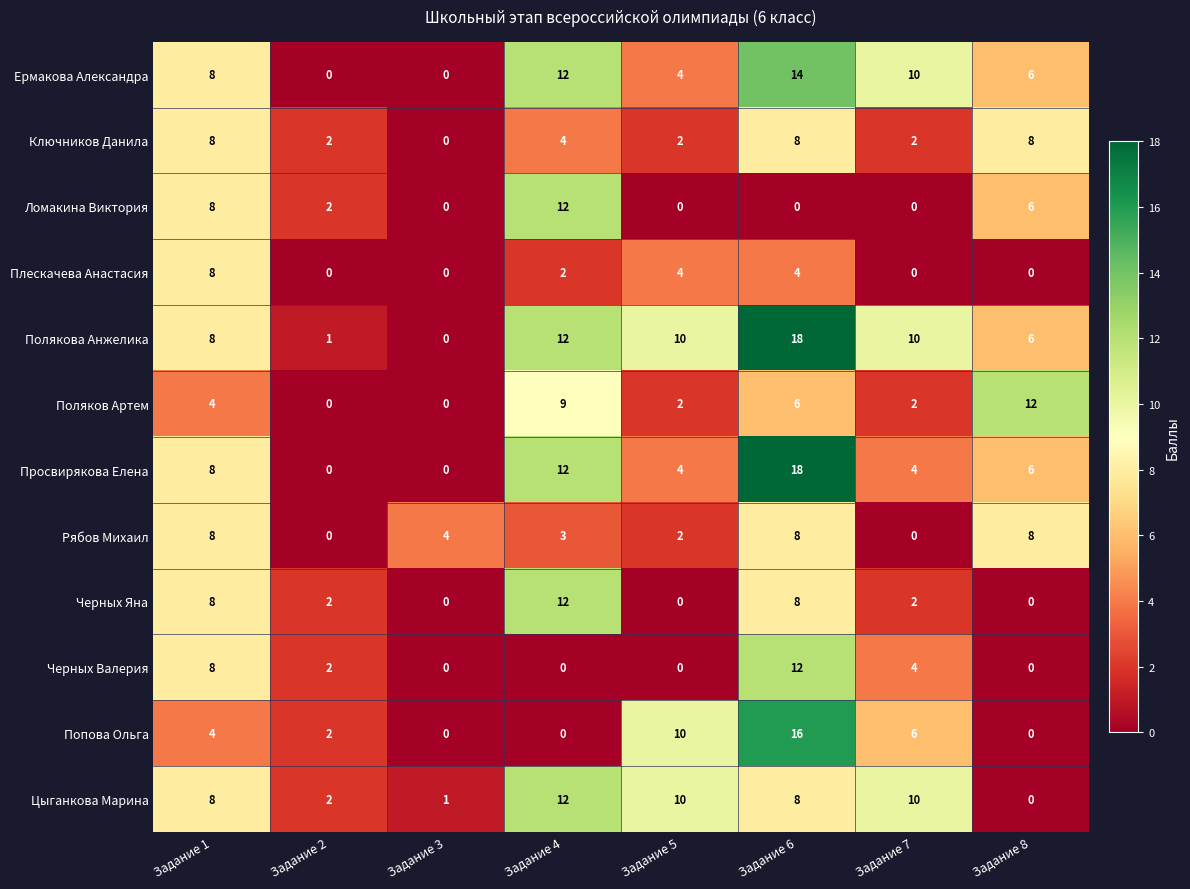

Which series changed the most between Задание 3 and Задание 8?

Поляков Артем